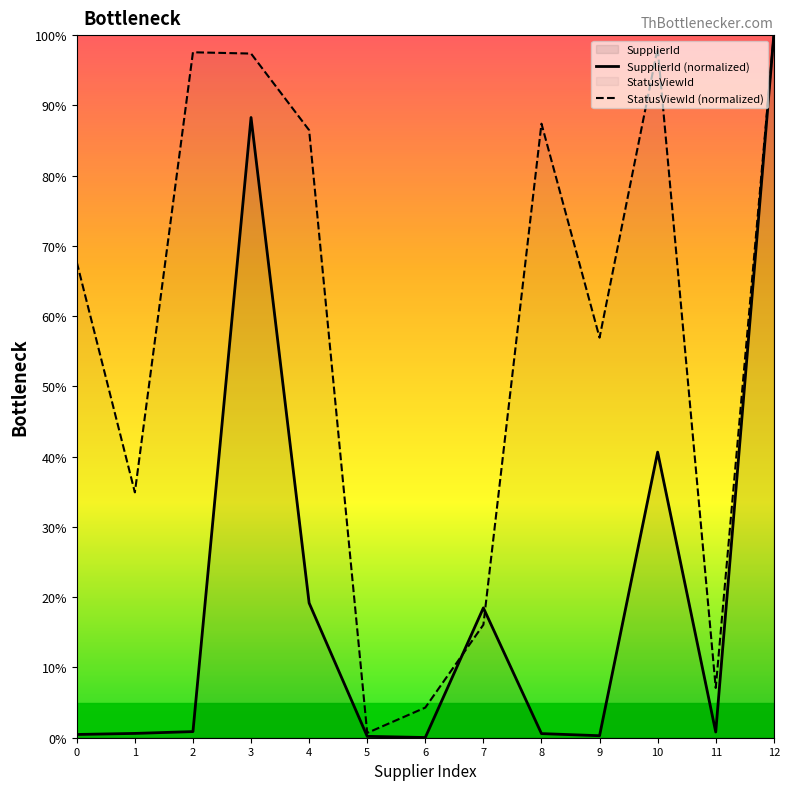

Is it true that SupplierId (normalized) equals 0.3 at 8?

False